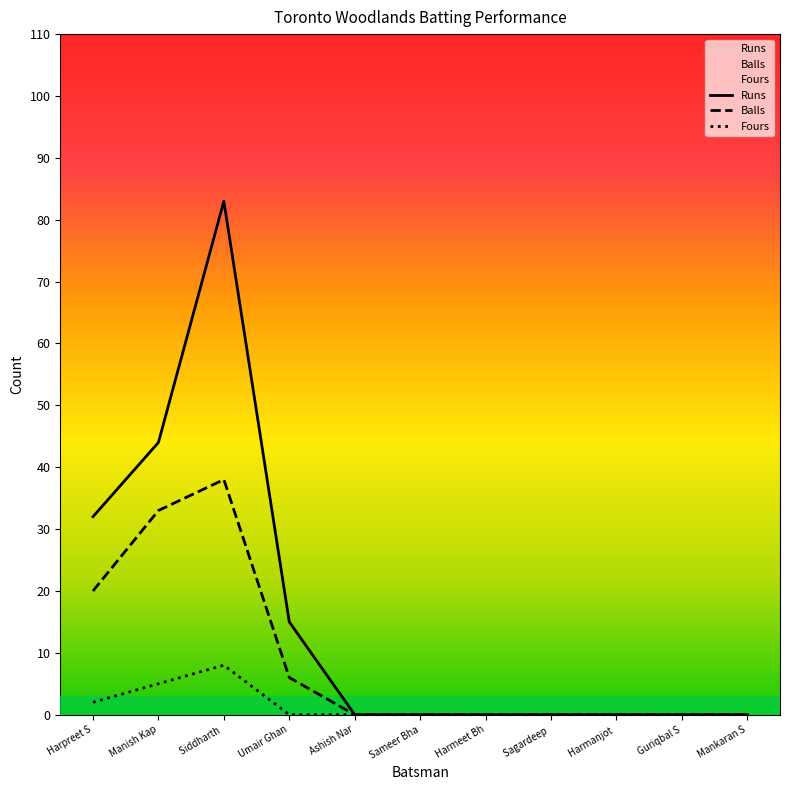

Which series has the largest range (max minus min)?

Runs